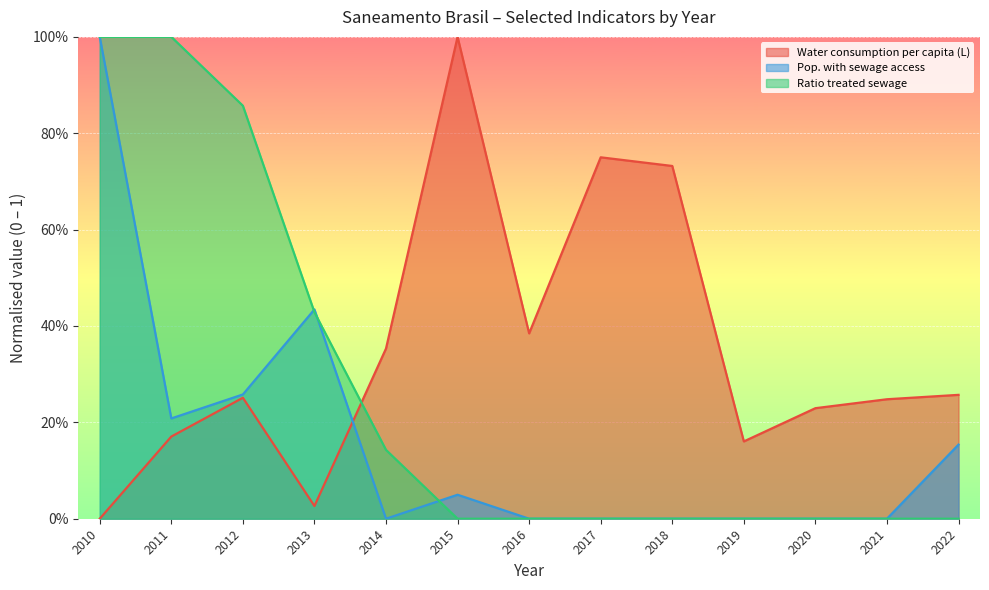

Between 2015 and 2016, which is larger?

2015